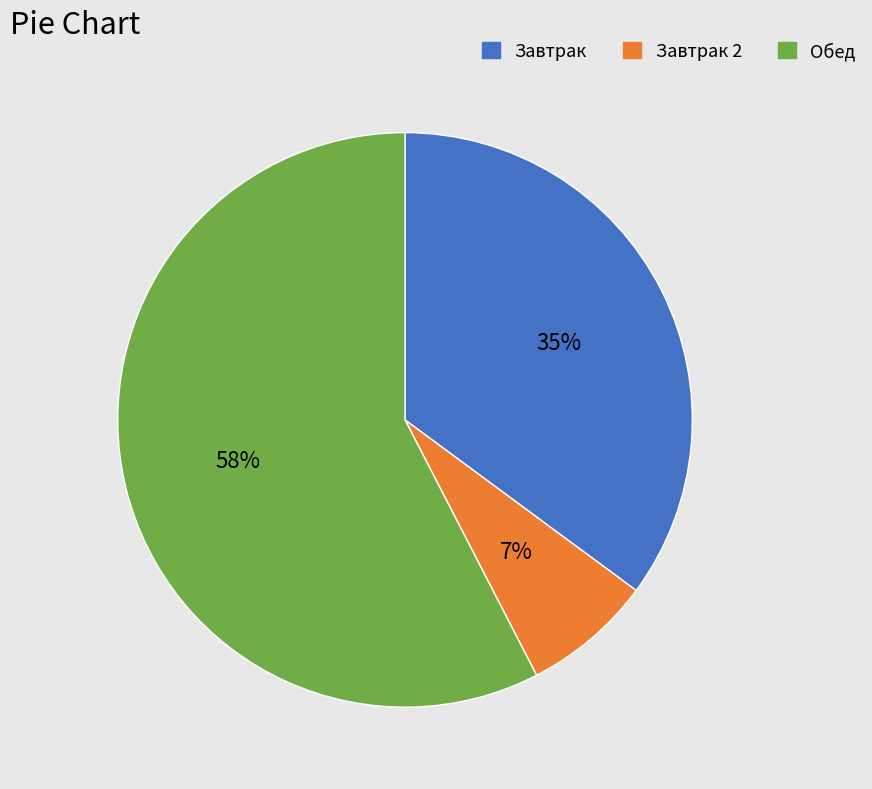

To the nearest percent, what is the average slice percentage?

33%